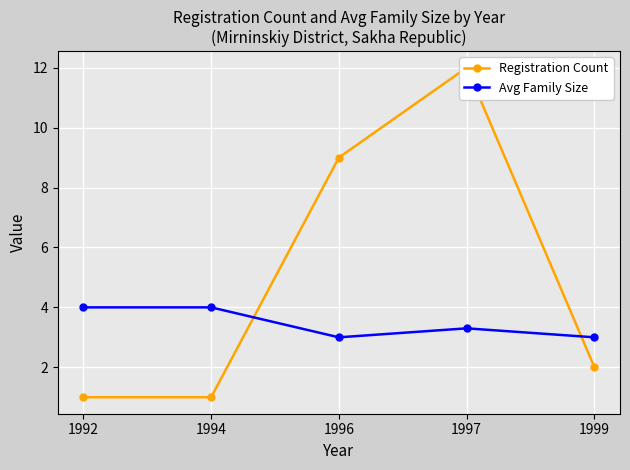

What is the average value of the Avg Family Size series?

3.5